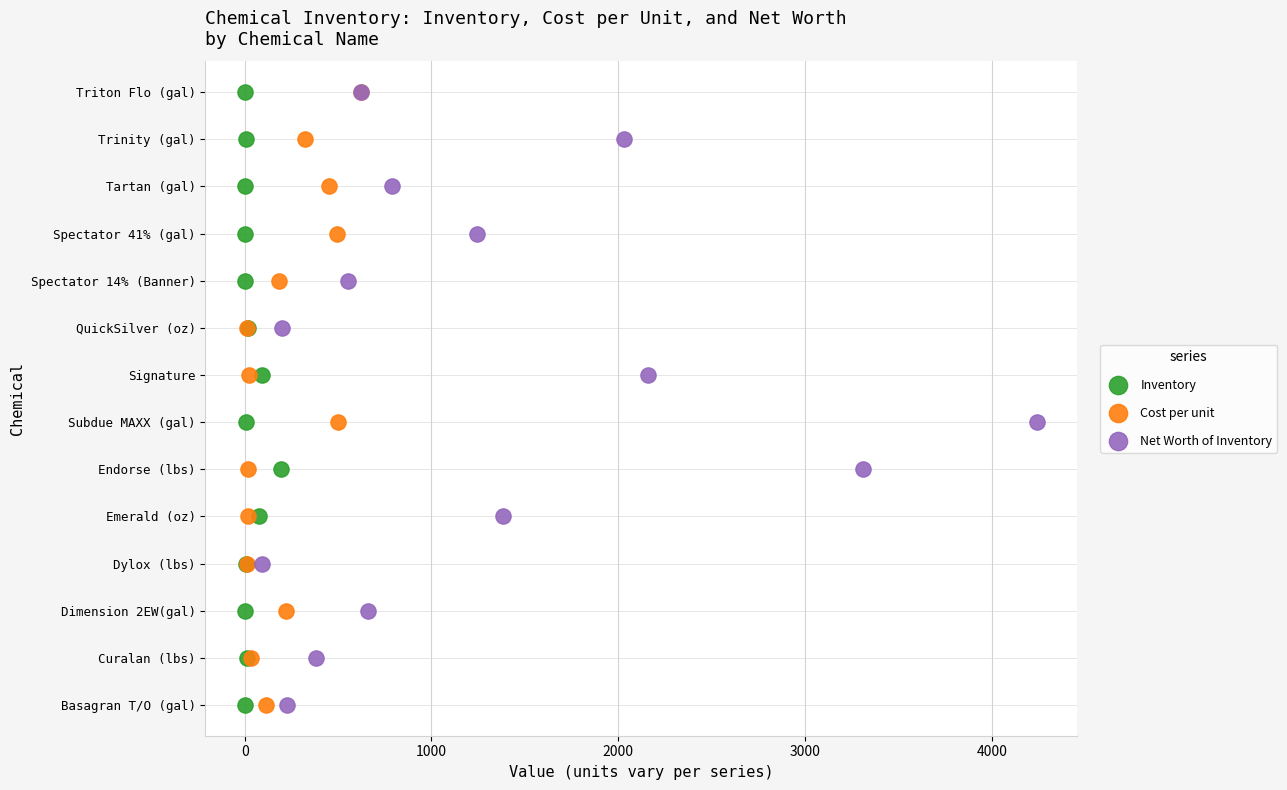

What are all the series names shown in the legend?

Inventory, Cost per unit, Net Worth of Inventory